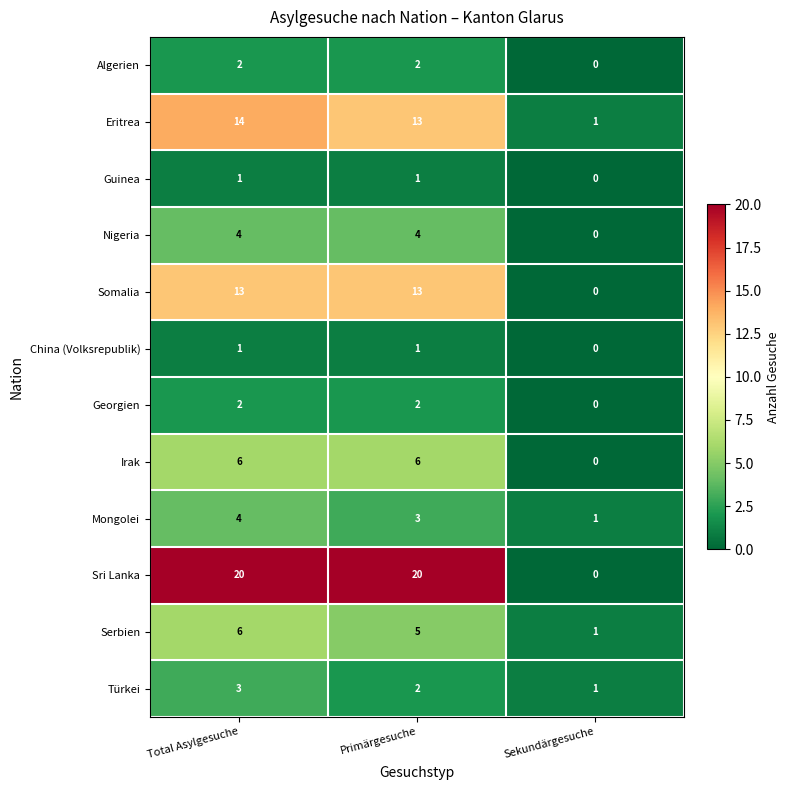

At how many categories does at least one series exceed 8?

2